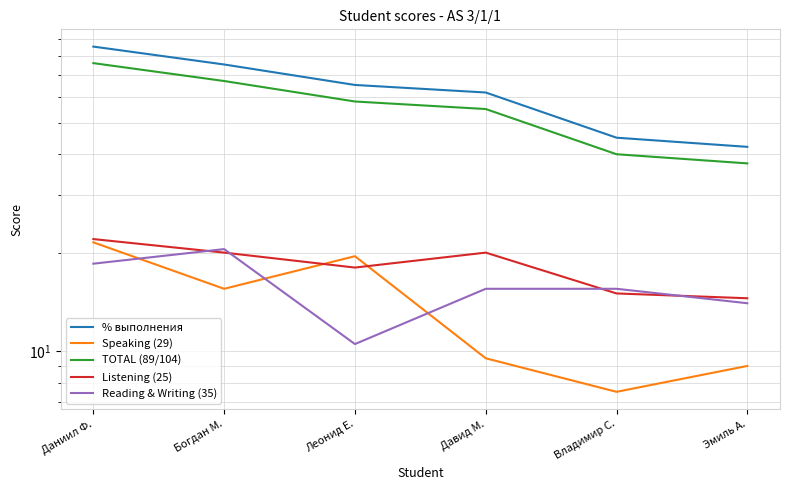

Which has a higher value, Даниил Ф. or Леонид Е.?

Даниил Ф.